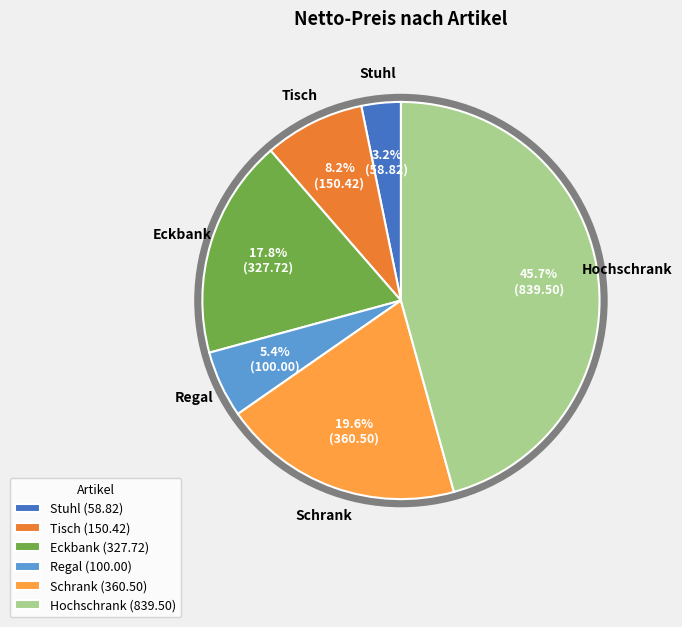

Count the number of slices in the pie.

6